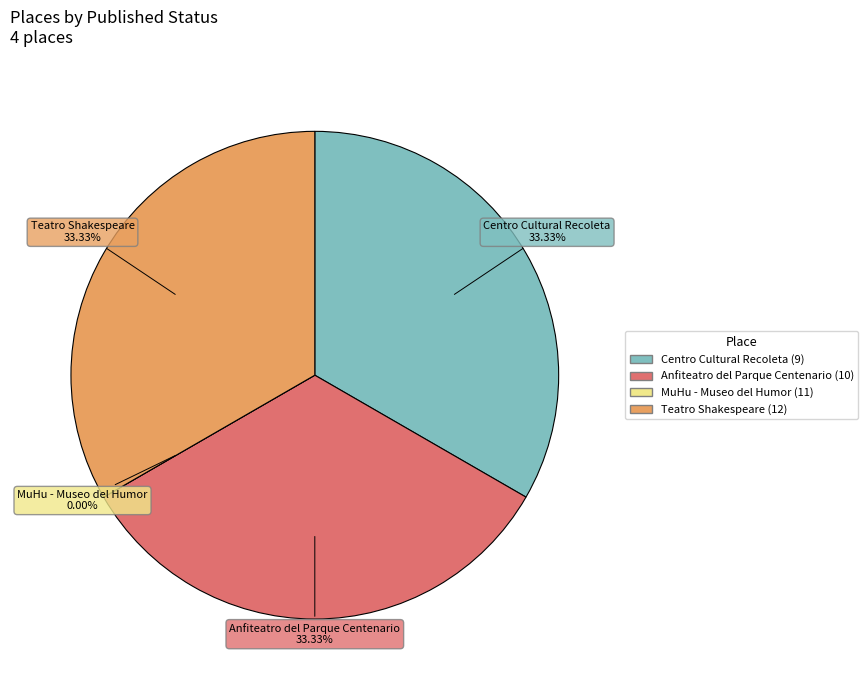

Which slice is the smallest?

MuHu - Museo del Humor (11)